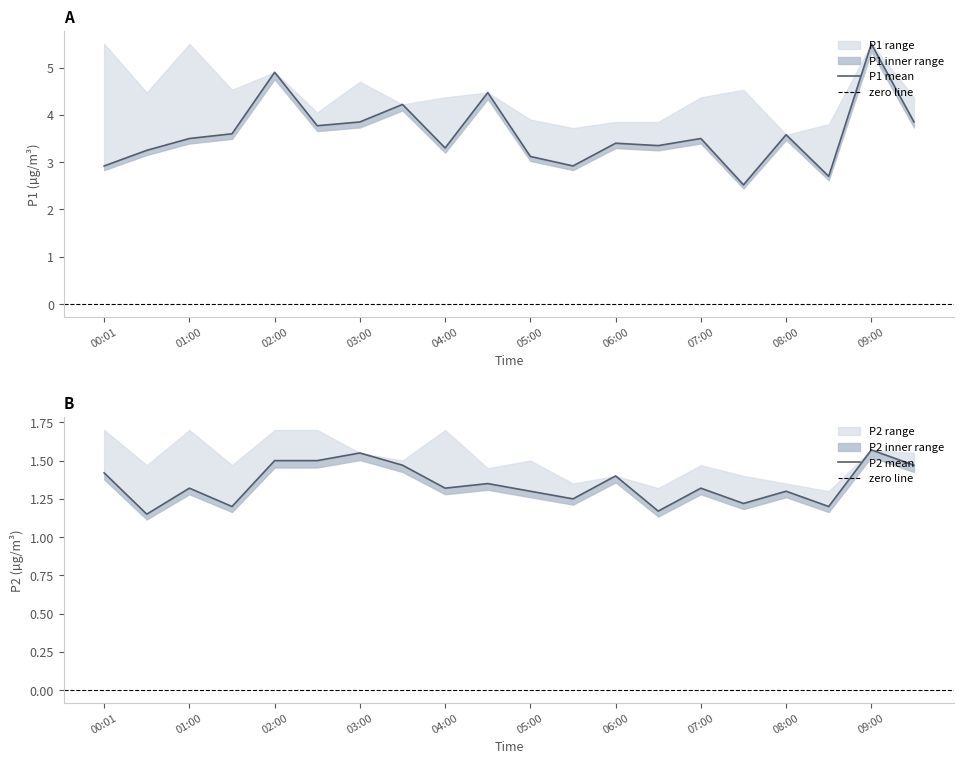

True or false: P2 and P1 cross at least once.

False